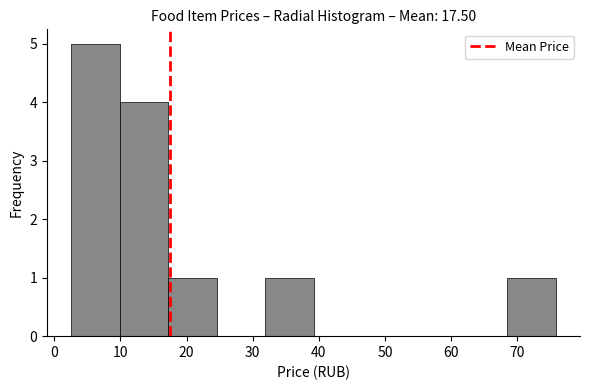

Over which range of the x-axis is the bar tallest?

3 to 10